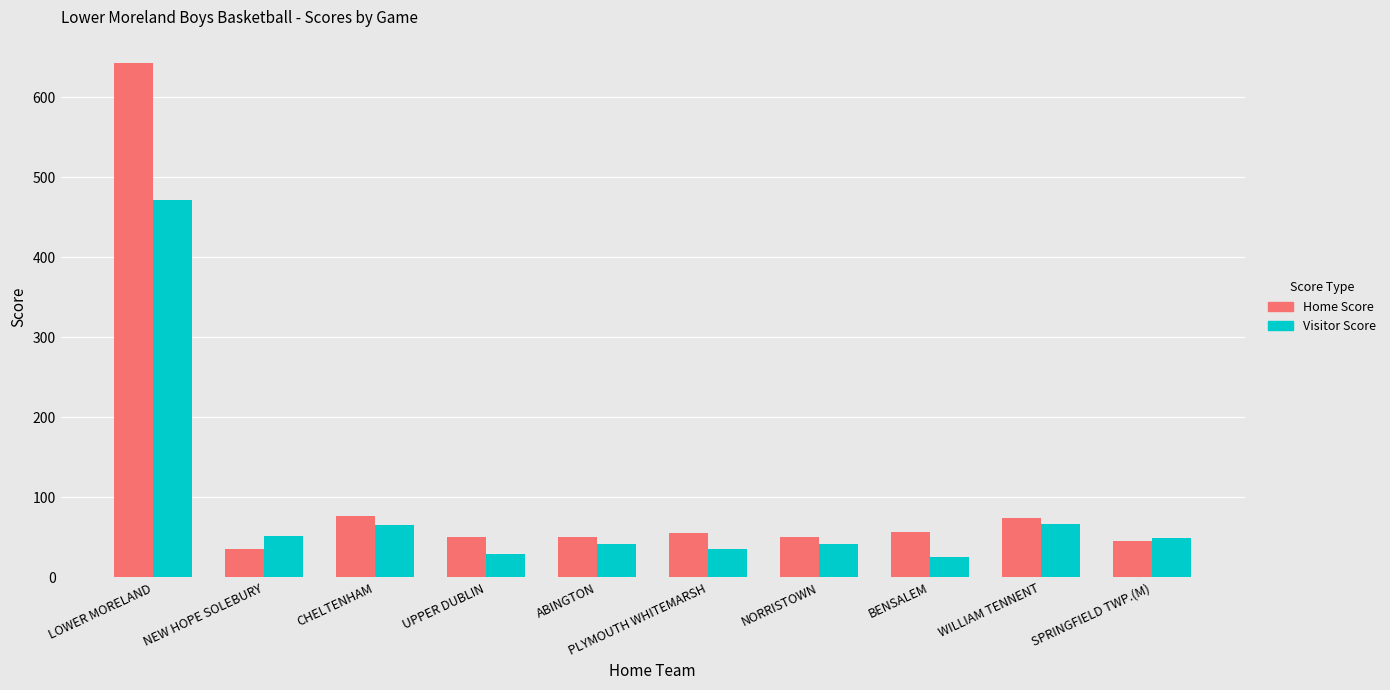

The value of Visitor Score at NORRISTOWN is 69. True or false?

False